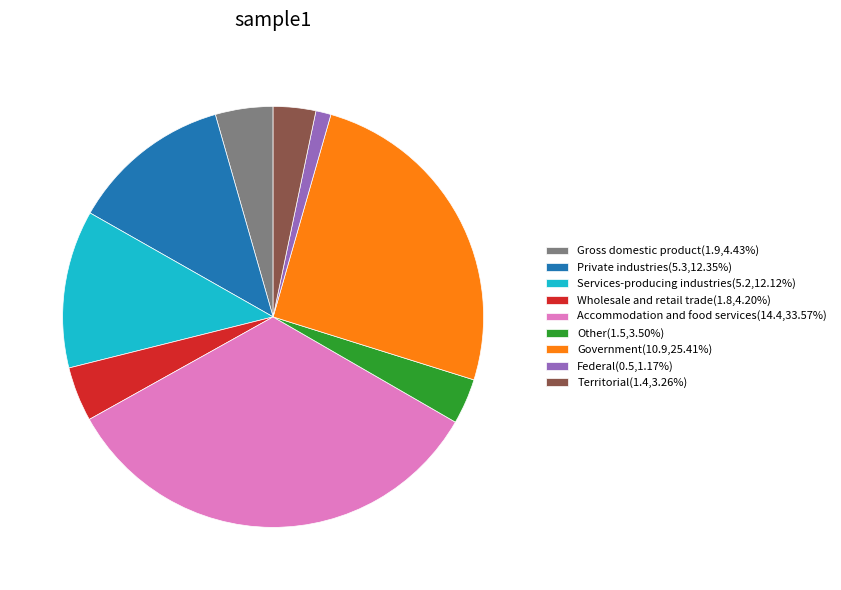

Which slice is the largest?

Accommodation and food services